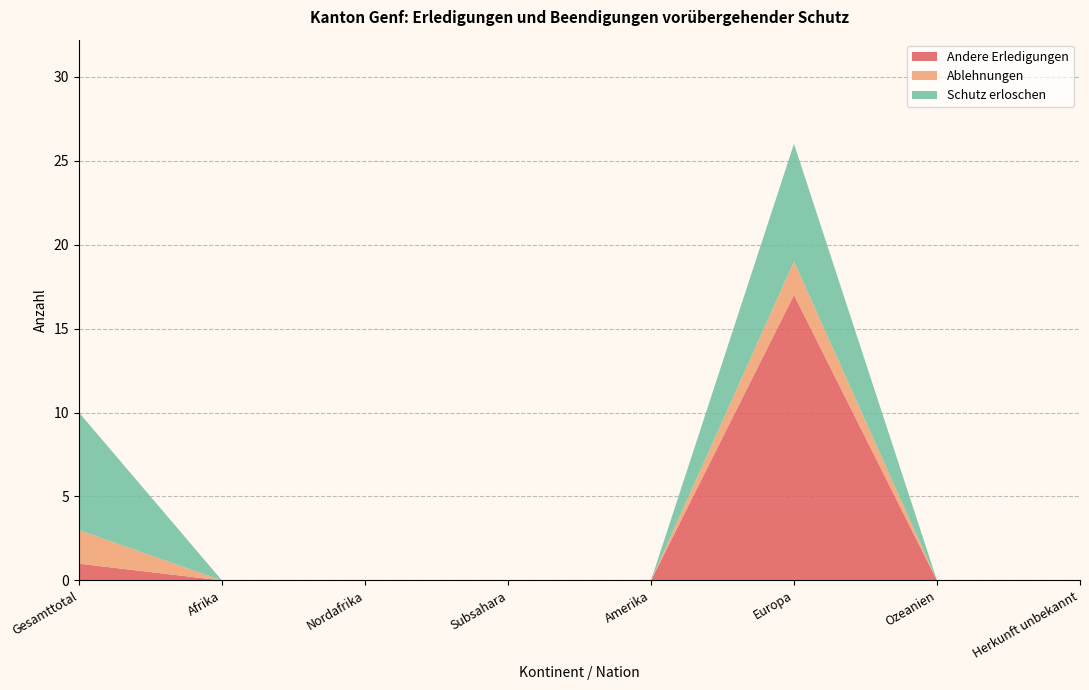

Reading left to right, transcribe all the data shown in this chart.

Andere Erledigungen: Gesamttotal=1	Afrika=0	Nordafrika=0	Subsahara=0	Amerika=0	Europa=17	Ozeanien=0	Herkunft unbekannt=0
Ablehnungen: Gesamttotal=2	Afrika=0	Nordafrika=0	Subsahara=0	Amerika=0	Europa=2	Ozeanien=0	Herkunft unbekannt=0
Schutz erloschen: Gesamttotal=7	Afrika=0	Nordafrika=0	Subsahara=0	Amerika=0	Europa=7	Ozeanien=0	Herkunft unbekannt=0